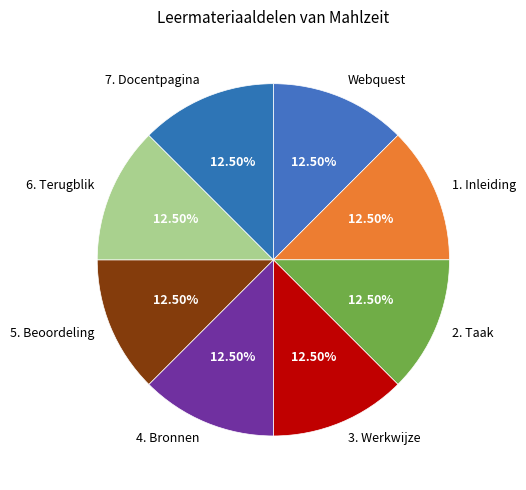

Does 3. Werkwijze represent more than half of the total?

No